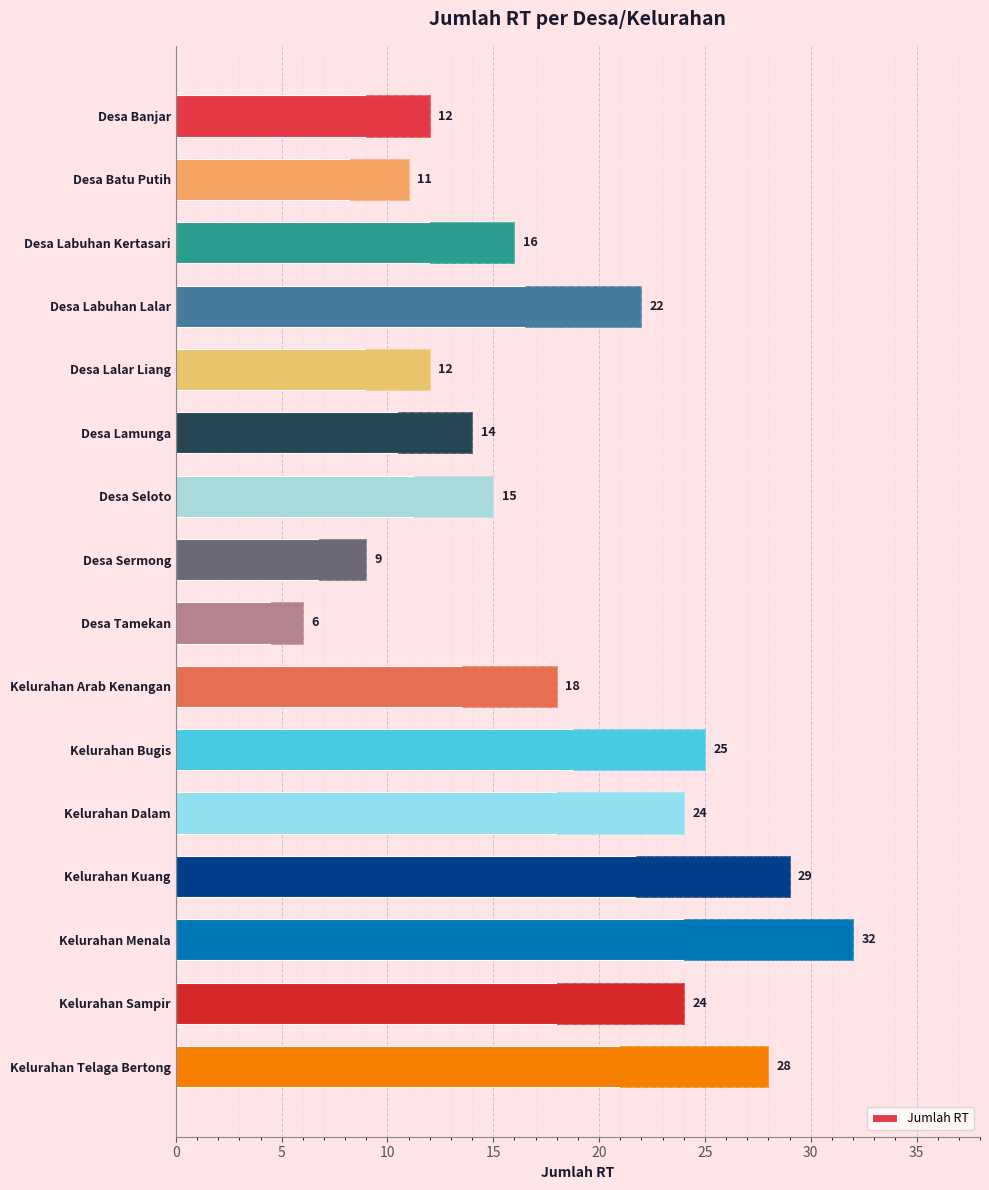

How many data points does each series have?

16